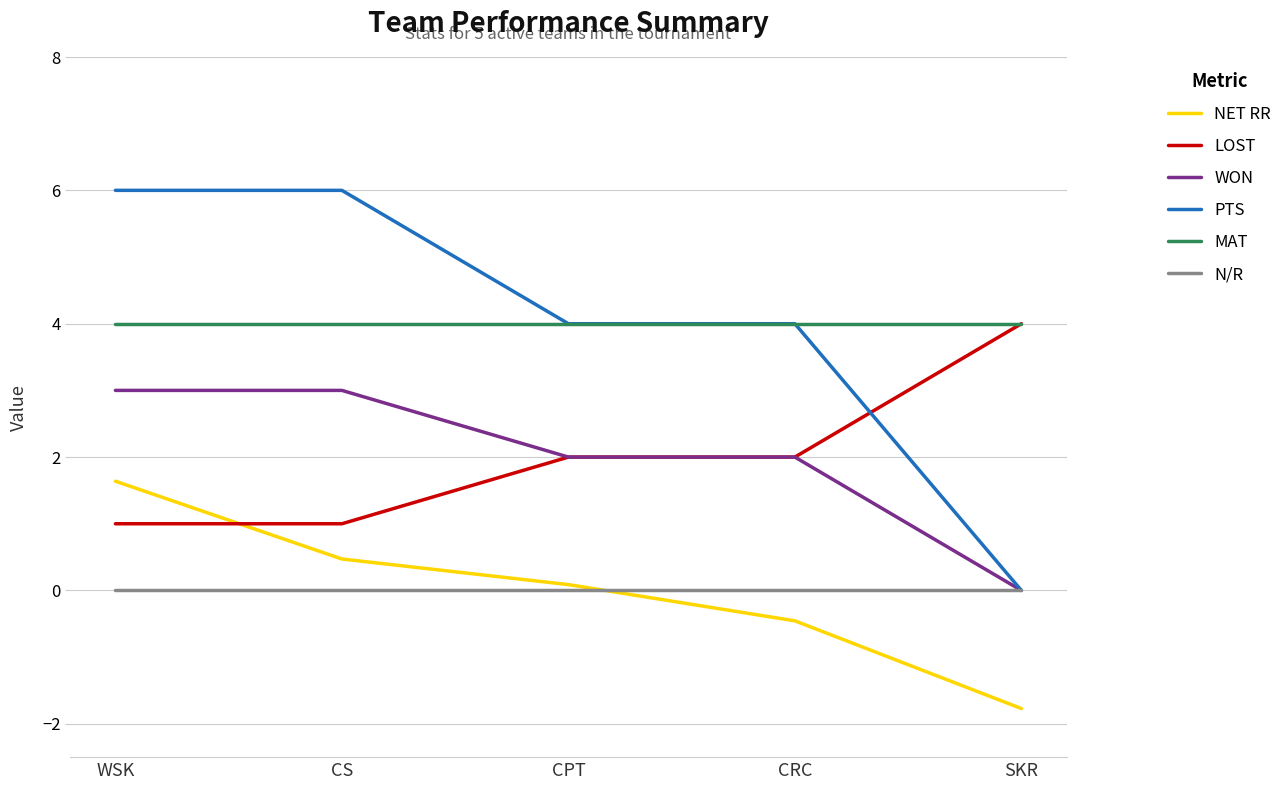

At how many categories does at least one series exceed 1?

5